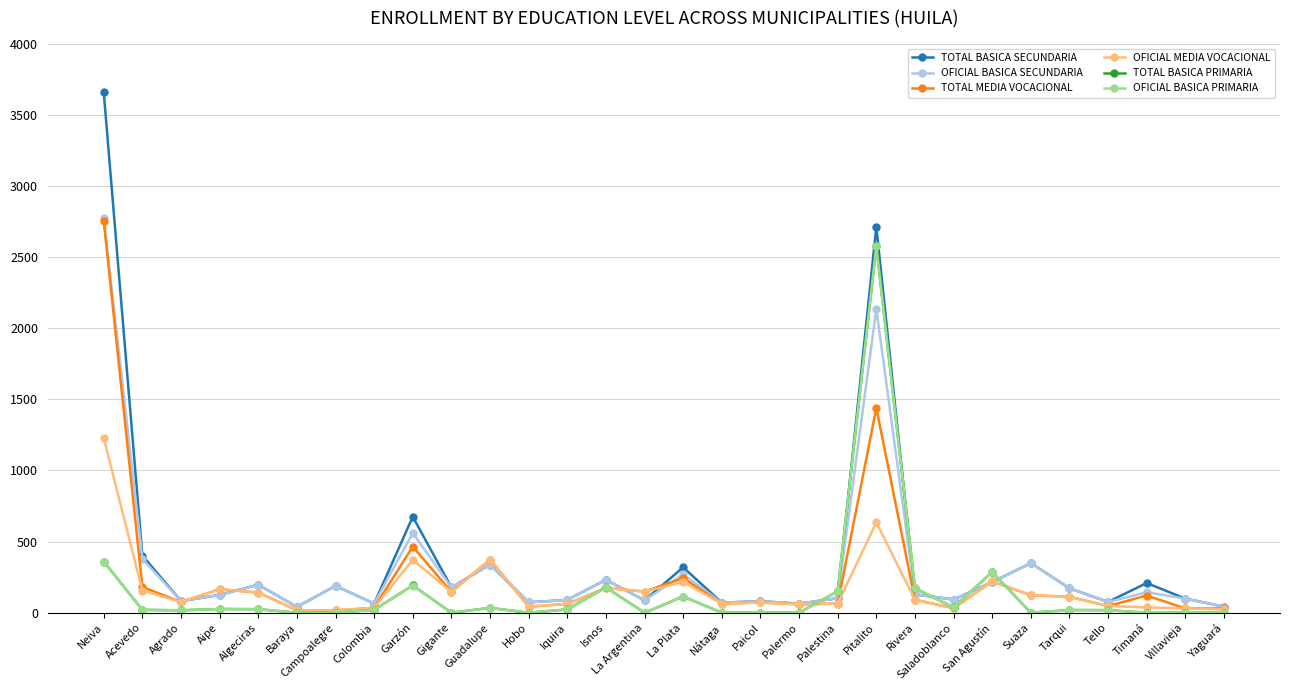

True or false: TOTAL BASICA PRIMARIA has more than 1 points higher than both neighbors.

True